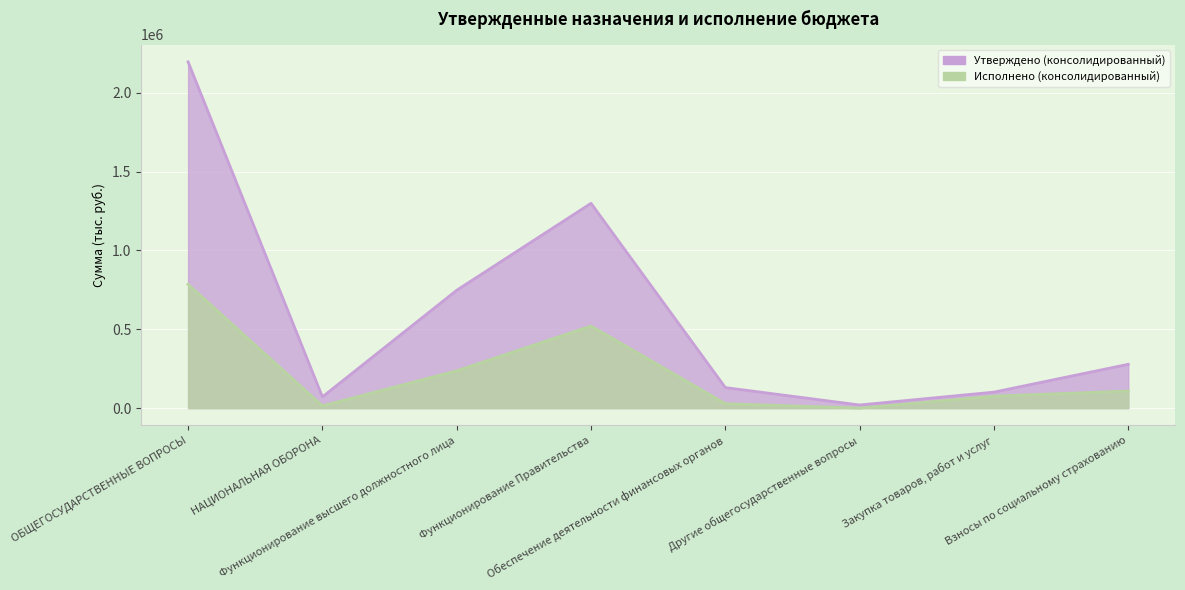

How many positive values does the Исполнено (консолидированный) series have?

7